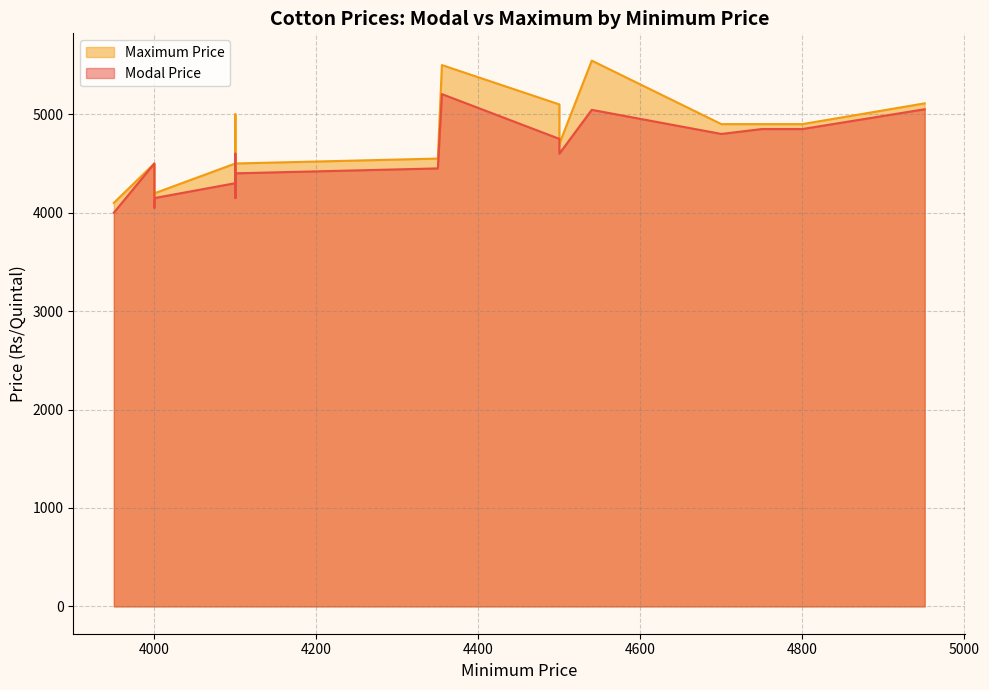

At which category is the sum across all series the highest?

4355